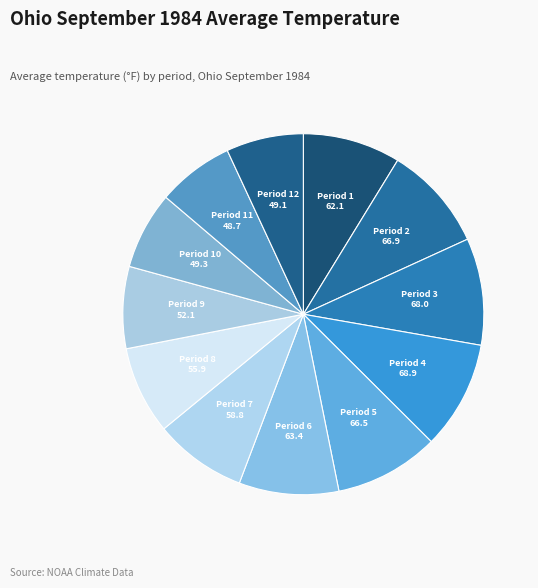

How many slices are in this pie chart?

12